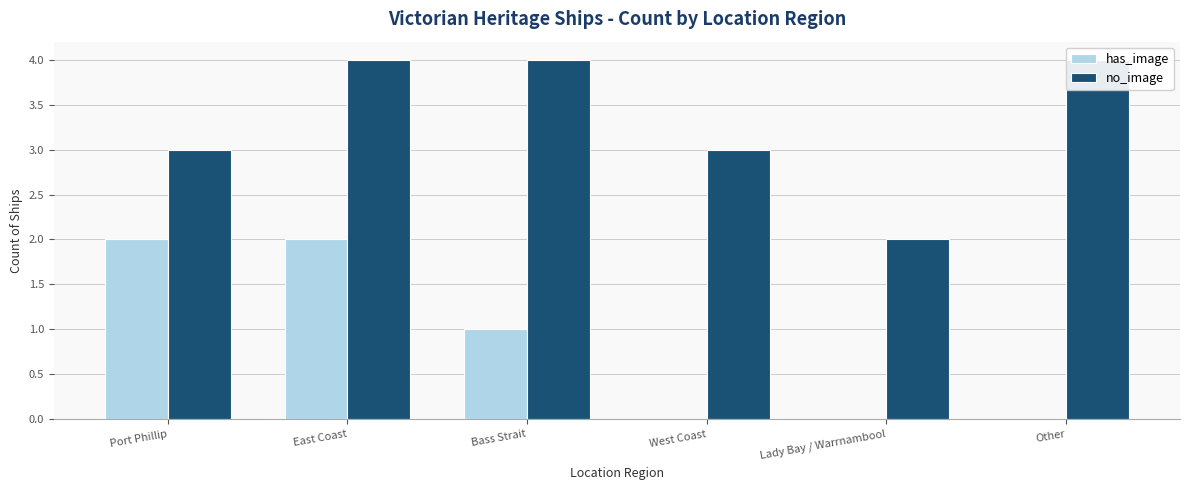

Which category has the lowest value in the no_image series?

Lady Bay / Warrnambool